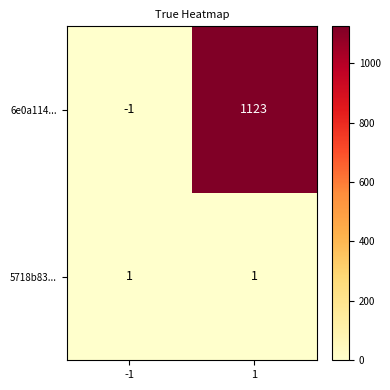

How many positive values does the 6e0a114... series have?

1